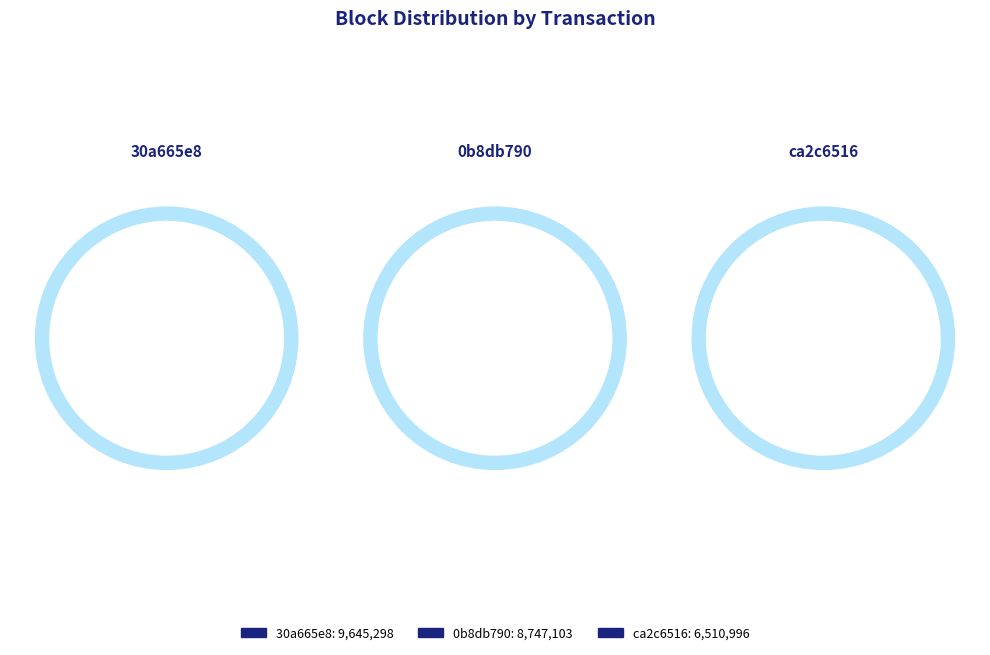

Rank the categories by value from highest to lowest.

30a665e8 (mainnet), 0b8db790 (mainnet), ca2c6516 (ropsten)